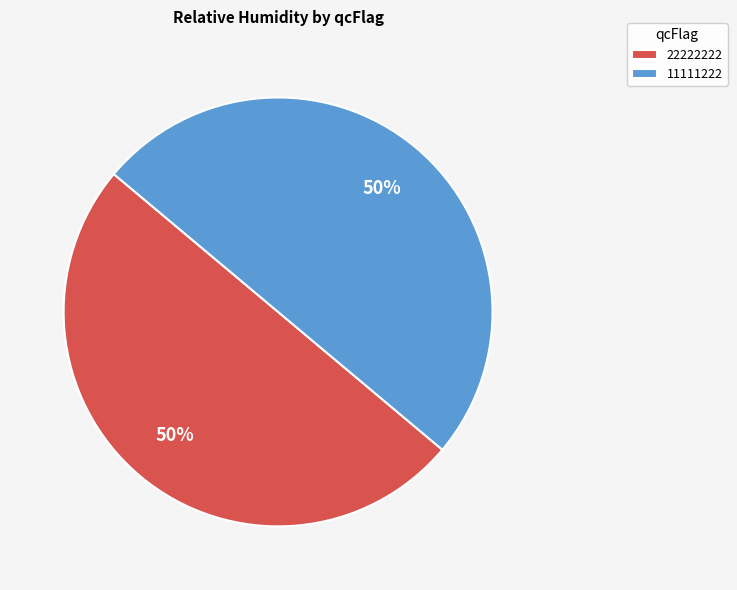

What percentage is the 11111222 slice, to the nearest percent?

50%